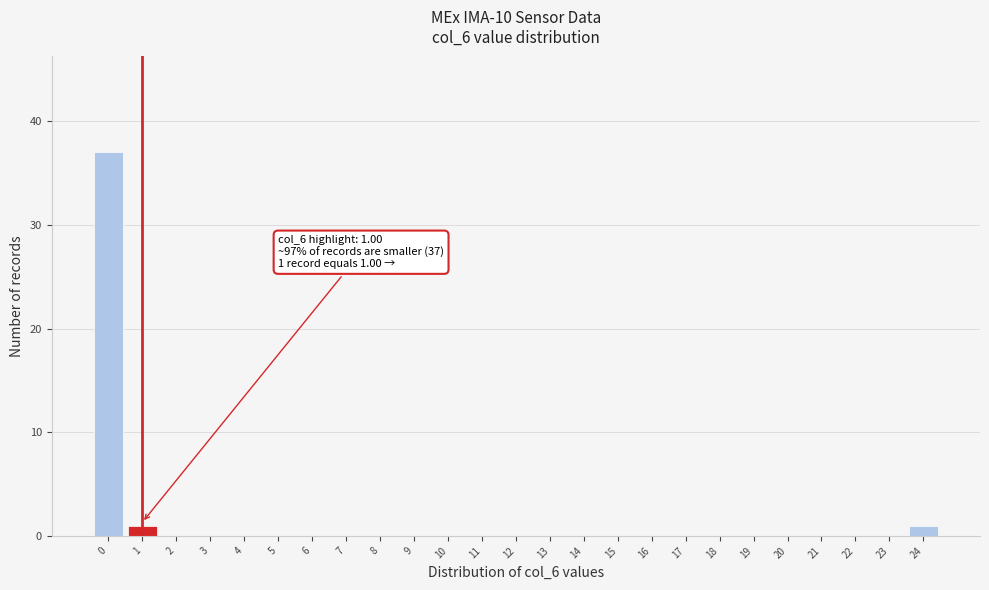

Reading left to right, list all the values displayed in this chart.

0=37	1=1	2=0	3=0	4=0	5=0	6=0	7=0	8=0	9=0	10=0	11=0	12=0	13=0	14=0	15=0	16=0	17=0	18=0	19=0	20=0	21=0	22=0	23=0	24=1